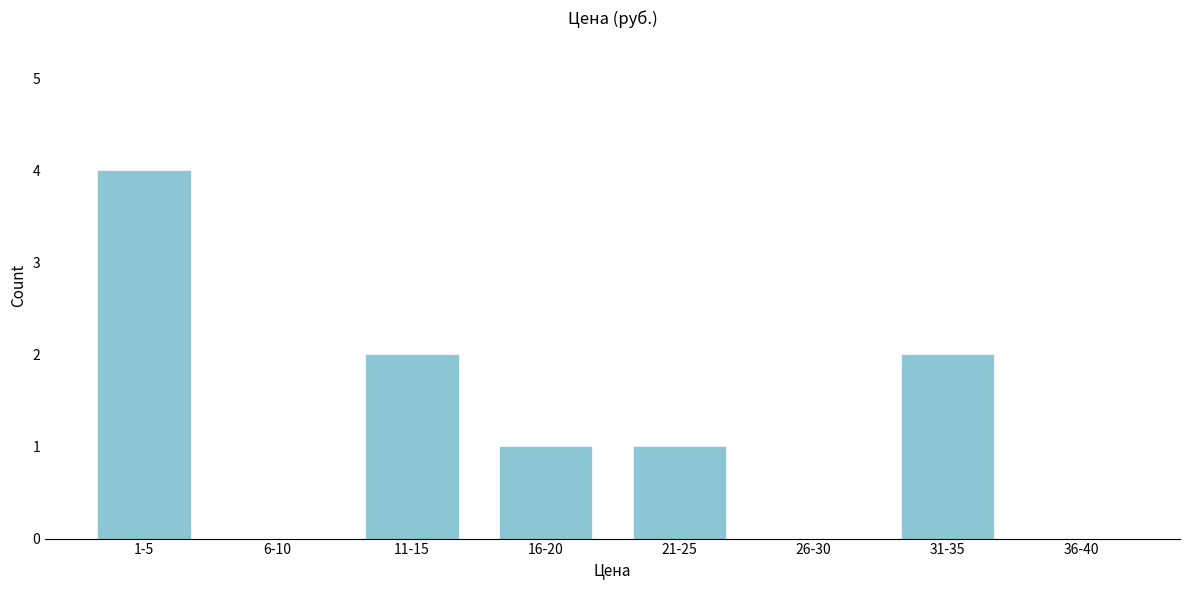

Reading right to left, list all the values displayed in this chart.

36-40=0	31-35=2	26-30=0	21-25=1	16-20=1	11-15=2	6-10=0	1-5=4